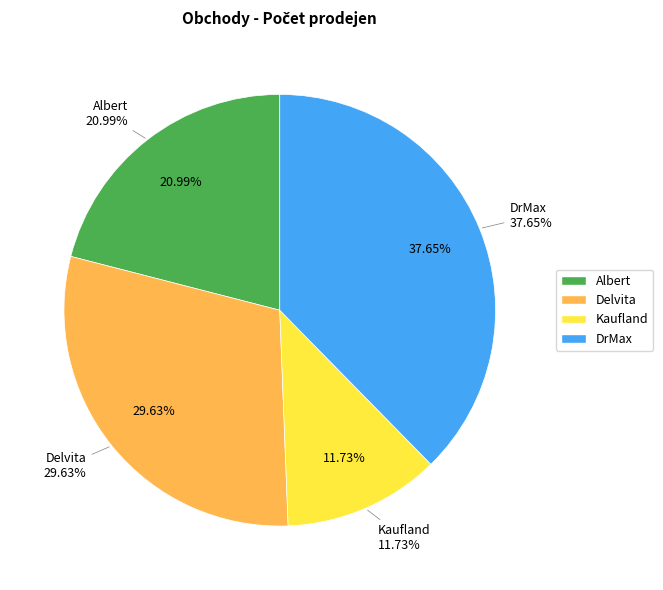

Count the number of slices in the pie.

4